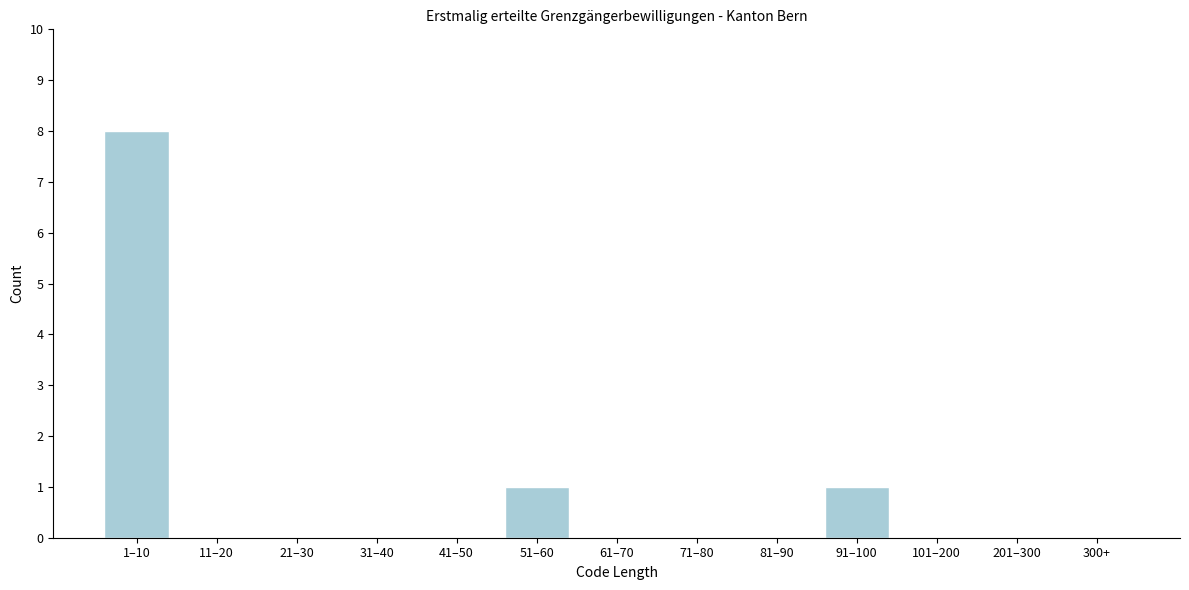

Reading left to right, transcribe all the data shown in this chart.

1–10=8	11–20=0	21–30=0	31–40=0	41–50=0	51–60=1	61–70=0	71–80=0	81–90=0	91–100=1	101–200=0	201–300=0	300+=0